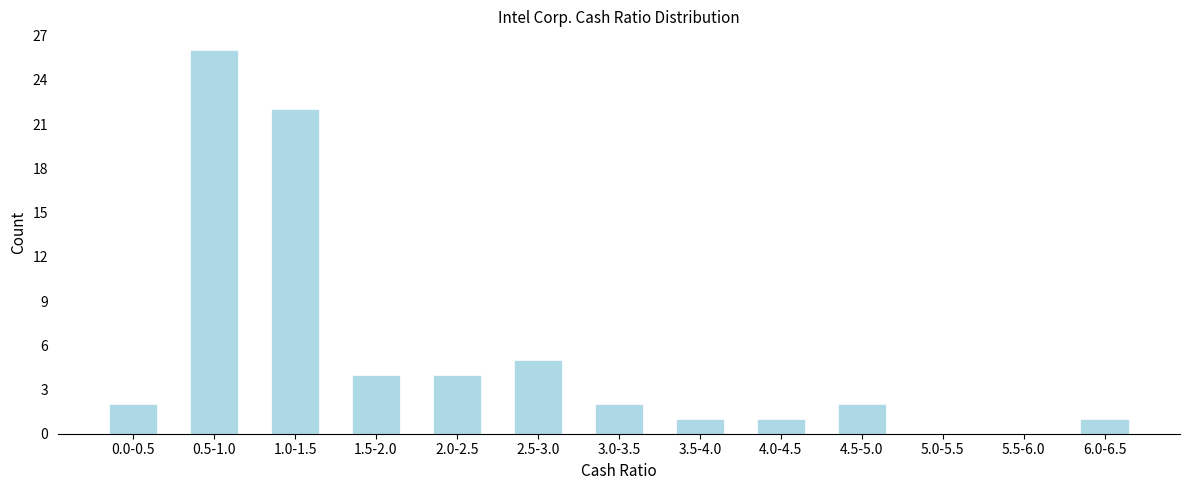

Reading left to right, extract all data points from this chart.

0.0-0.5=2	0.5-1.0=26	1.0-1.5=22	1.5-2.0=4	2.0-2.5=4	2.5-3.0=5	3.0-3.5=2	3.5-4.0=1	4.0-4.5=1	4.5-5.0=2	5.0-5.5=0	5.5-6.0=0	6.0-6.5=1